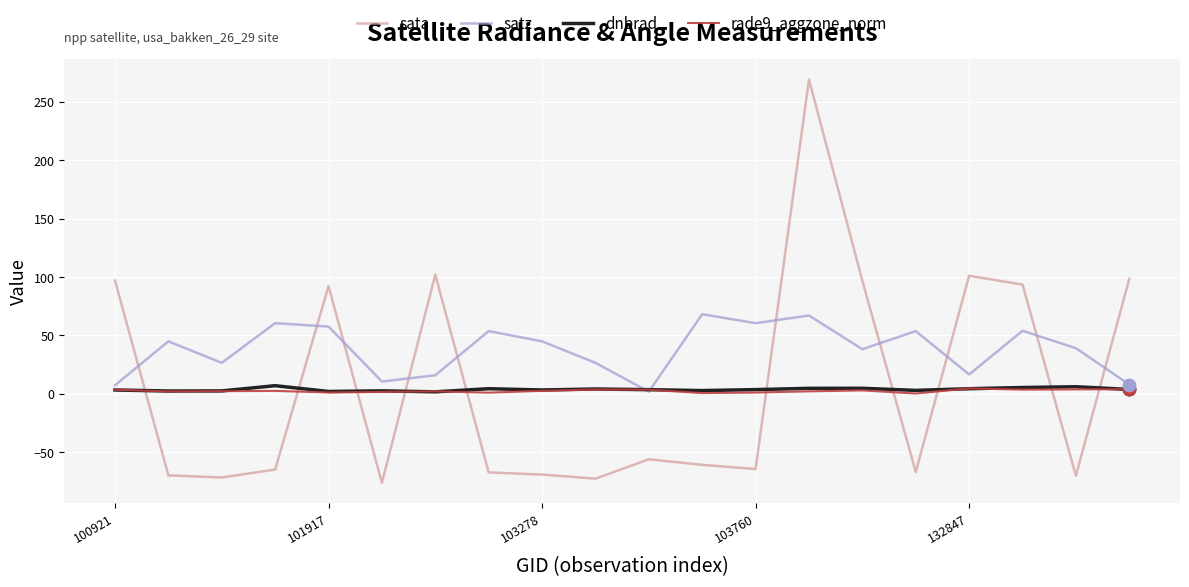

Which series has the largest total across all categories?

satz